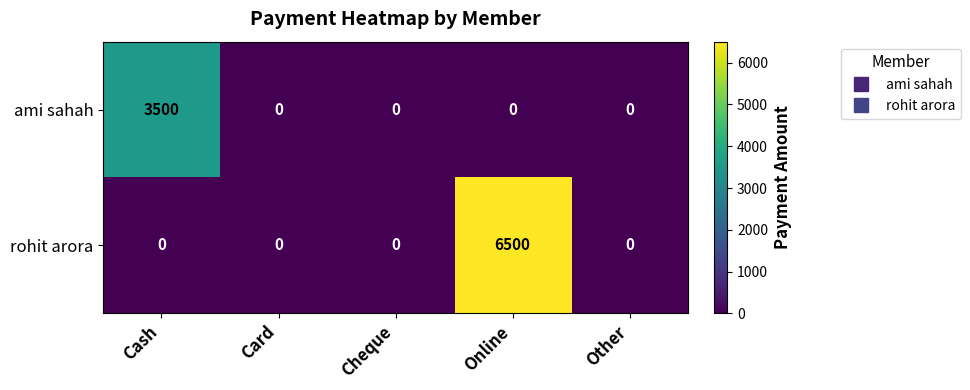

Which series has the largest total across all categories?

rohit arora